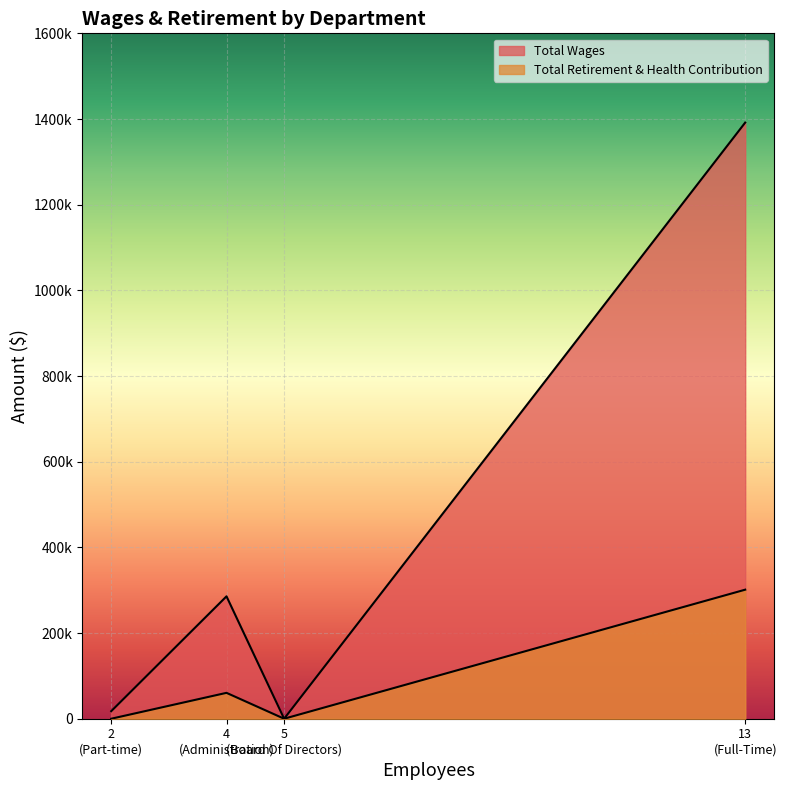

How many lines are shown in the chart?

2